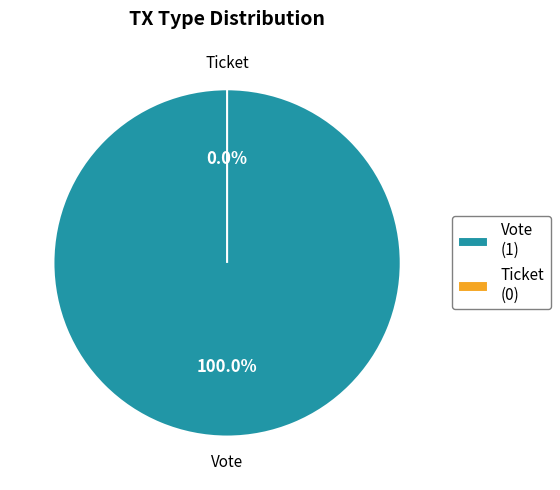

Rank the categories by value from highest to lowest.

Vote, Ticket